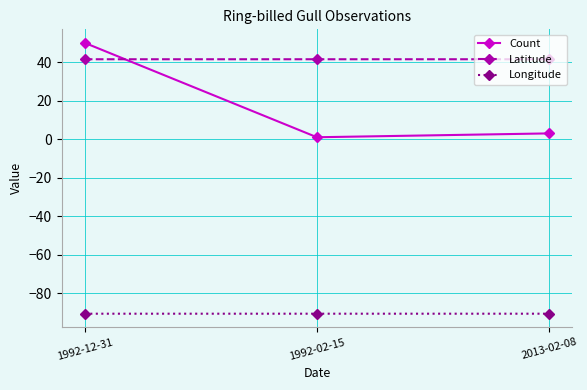

List the series in order of their peak value, lowest first.

Longitude, Latitude, Count